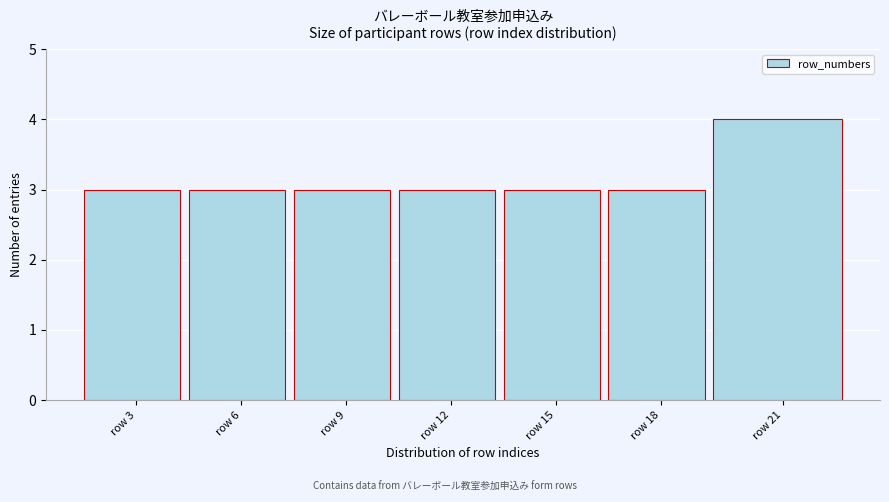

Reading left to right, what are all the values shown in this chart?

3	3	3	3	3	3	4